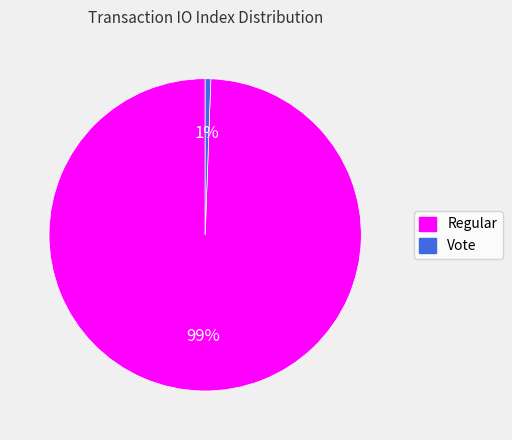

Do Regular and Vote together represent more than half of the pie?

Yes